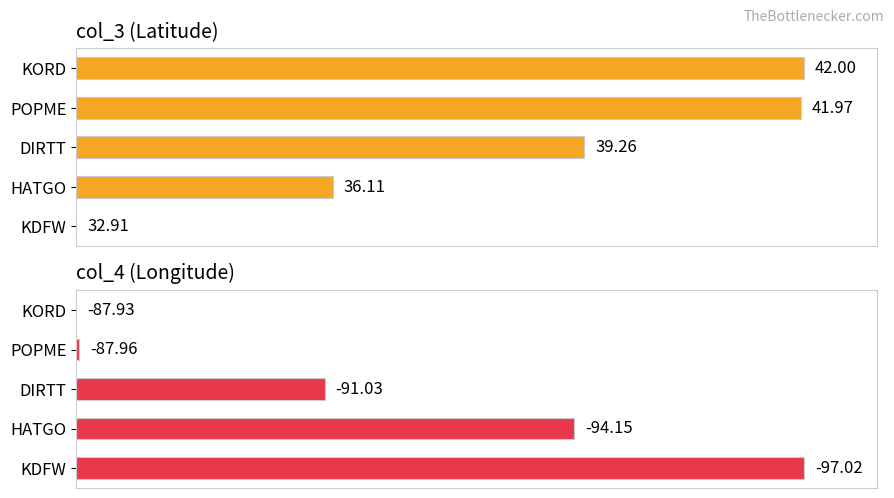

Does the chart contain any negative values?

No